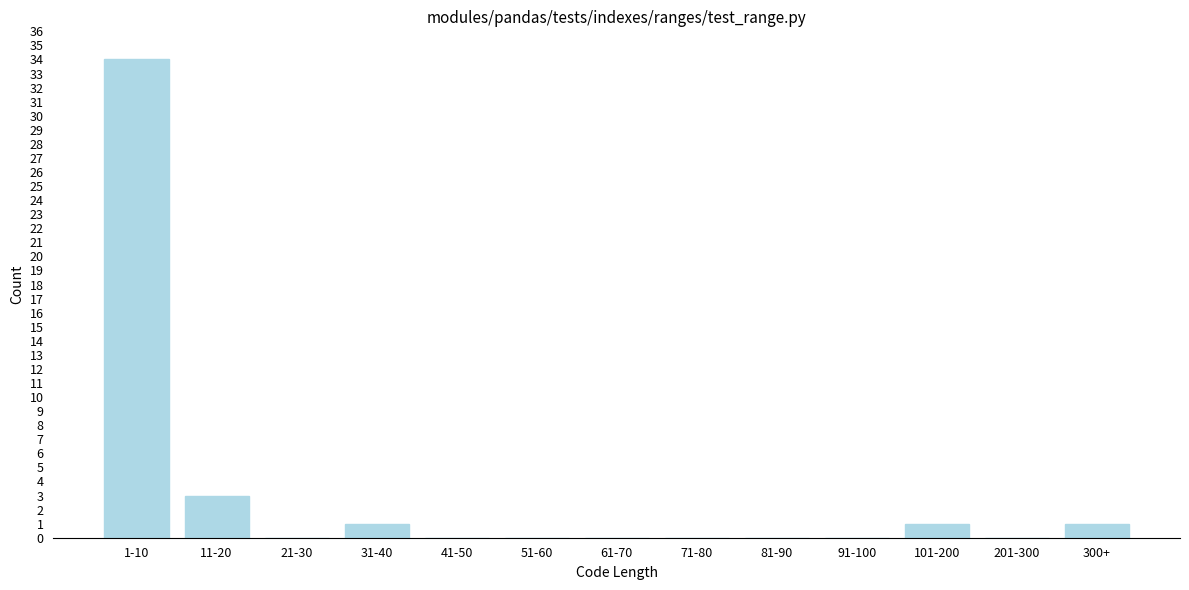

Reading left to right, what are all the values shown in this chart?

1-10=34	11-20=3	21-30=0	31-40=1	41-50=0	51-60=0	61-70=0	71-80=0	81-90=0	91-100=0	101-200=1	201-300=0	300+=1